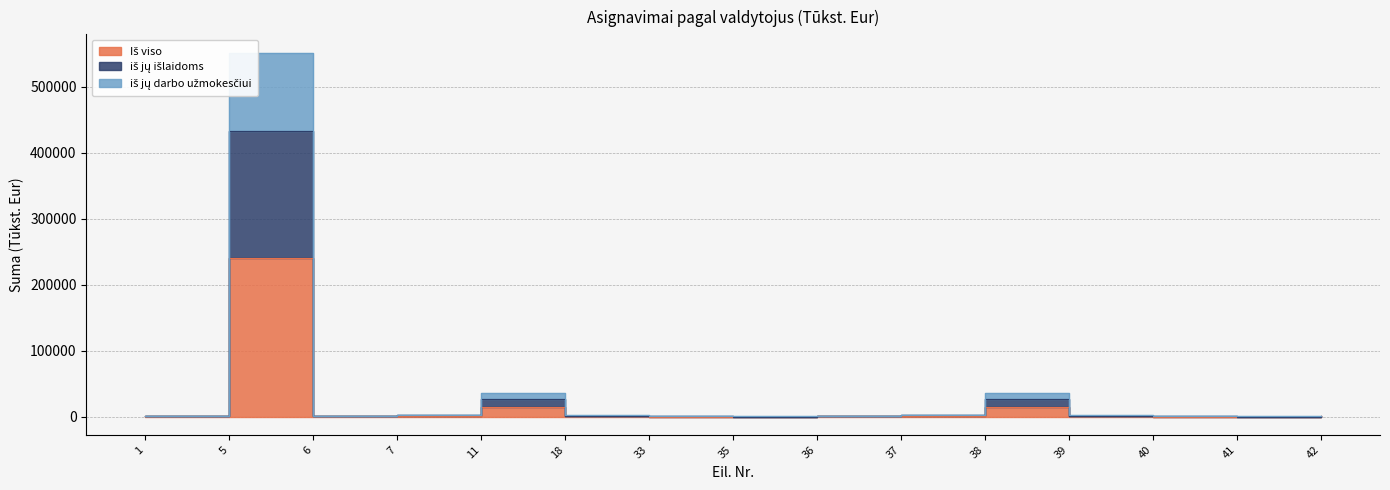

Does the chart display data point markers on the line(s)?

No